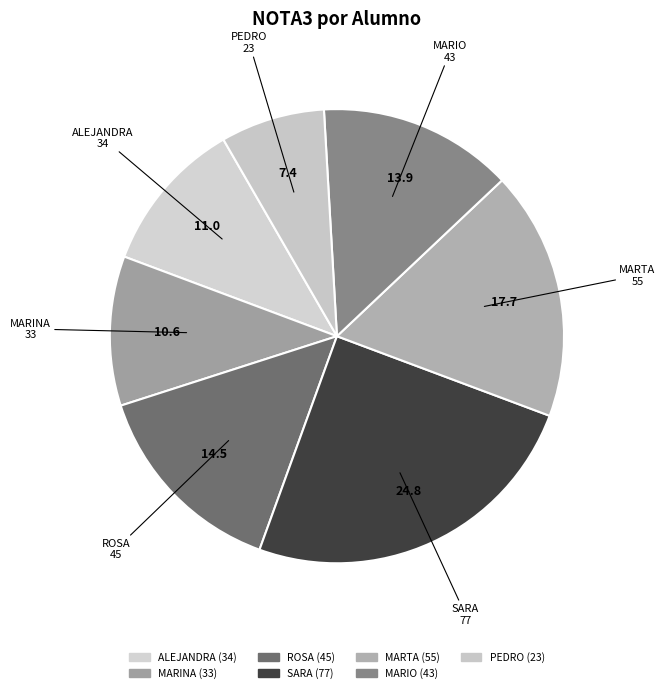

Approximately how many times larger is the value at ROSA compared to ALEJANDRA?

1.3